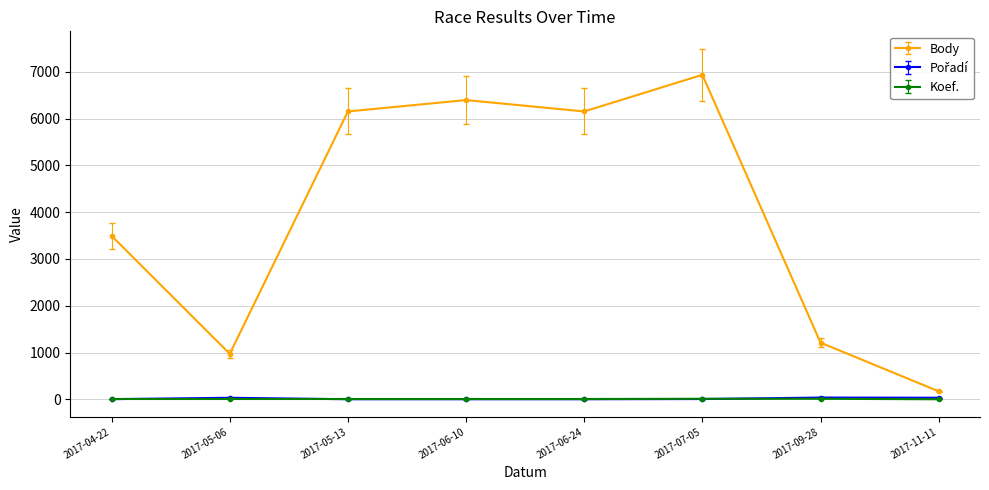

In Body, how many points are lower than both neighbors (excluding endpoints)?

2